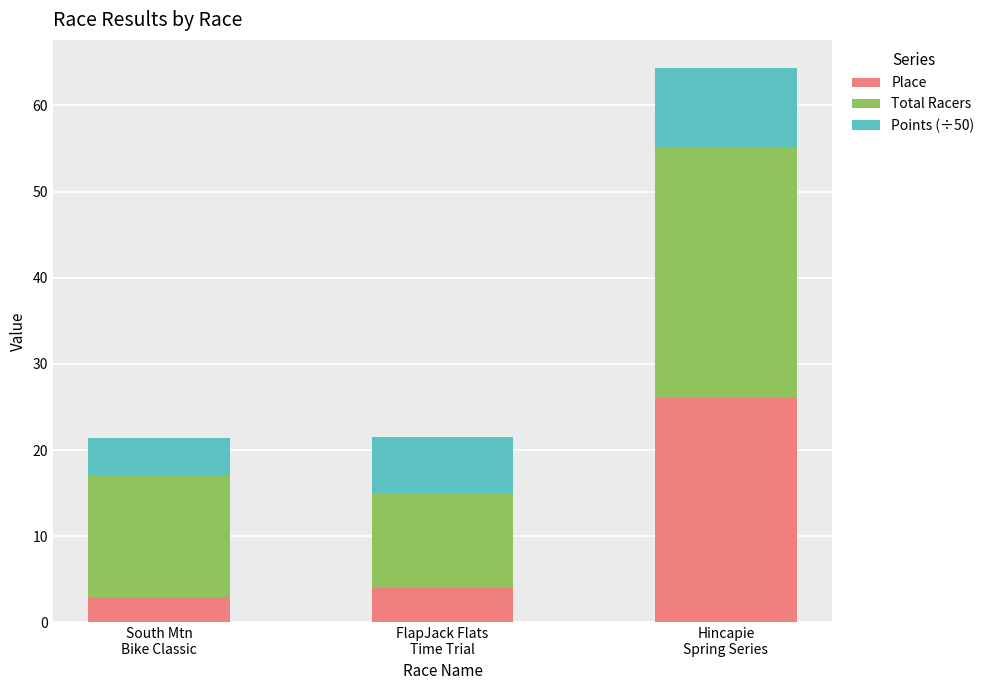

Count the number of categories in the chart.

3